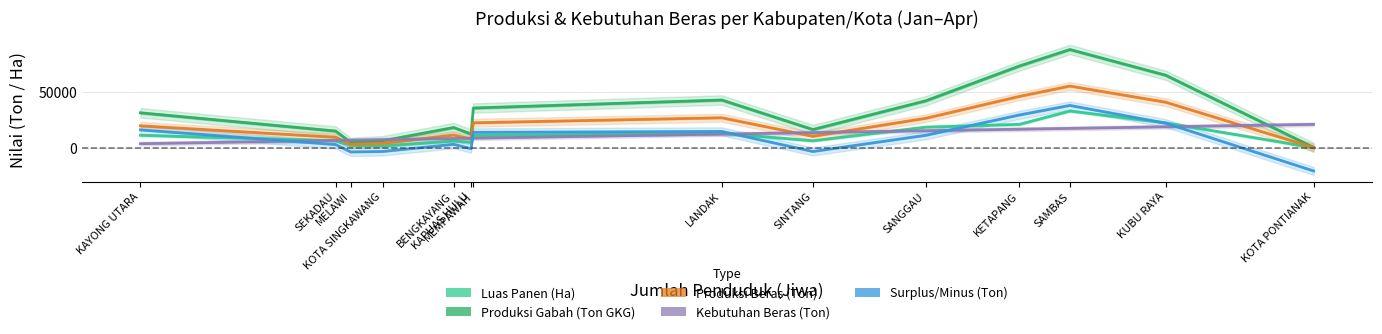

List the series in order of their peak value, lowest first.

Kebutuhan Beras (Ton), Luas Panen (Ha), Surplus/Minus (Ton), Produksi Beras (Ton), Produksi Gabah (Ton GKG)